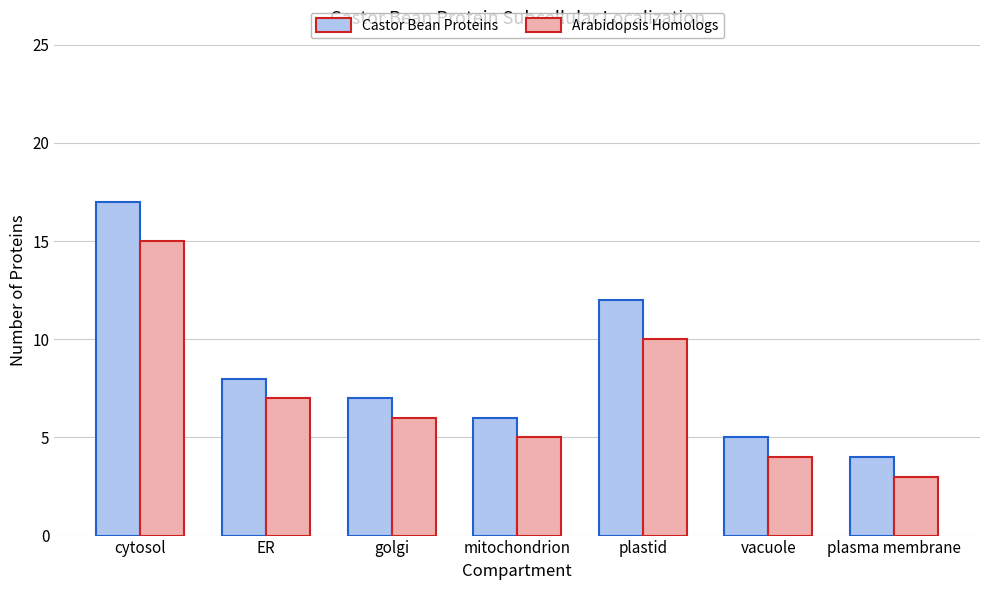

Which series changed the most between cytosol and plasma membrane?

Castor Bean Proteins